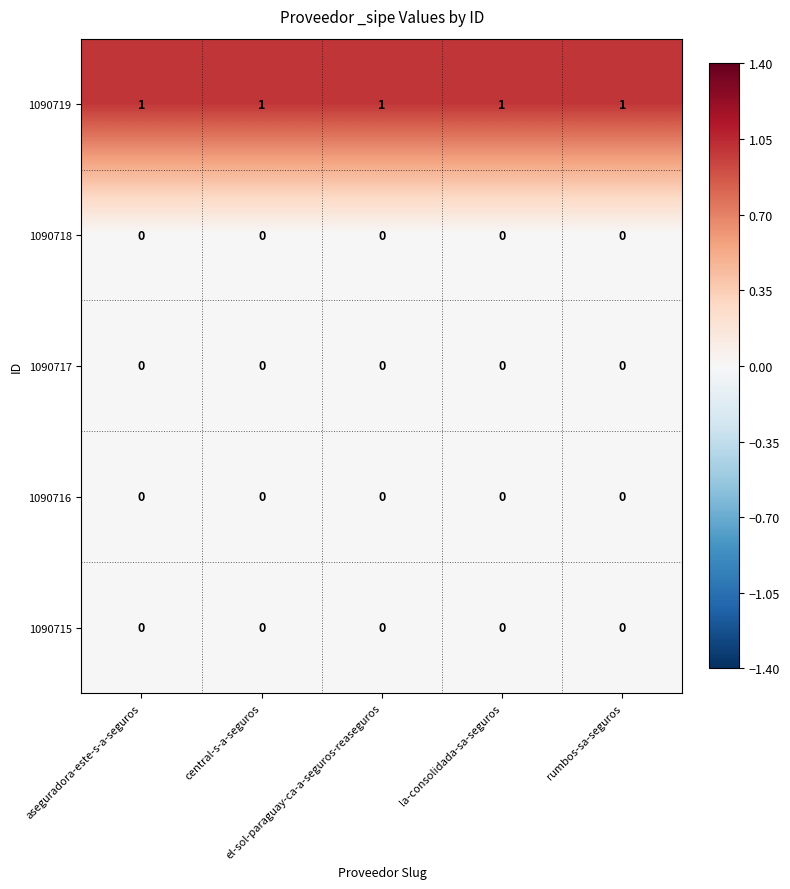

Which series has the largest total across all categories?

1090719